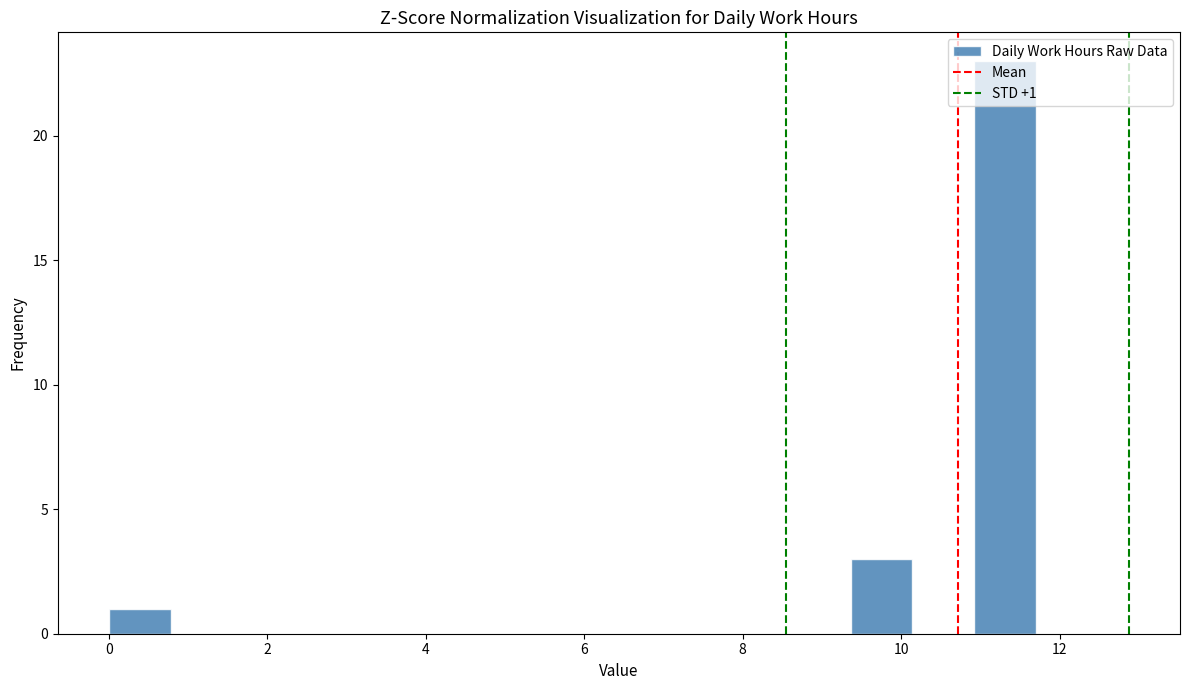

Read against the x-axis, roughly where is the centre of the tallest bar?

11.4